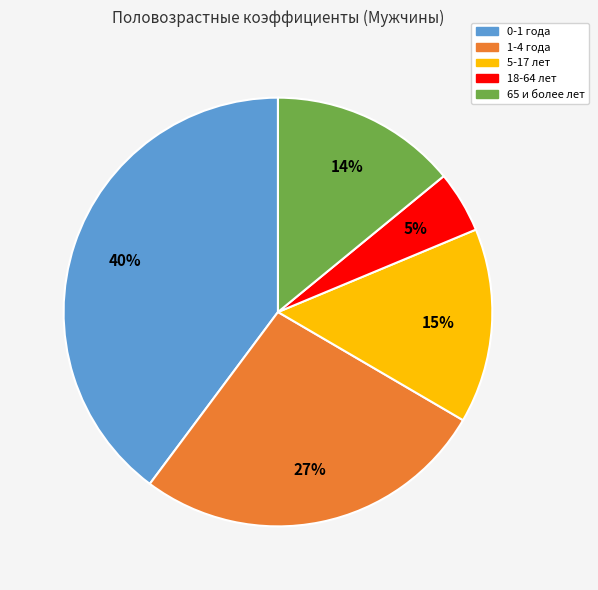

Do 0-1 года and 65 и более лет together represent more than half of the pie?

Yes